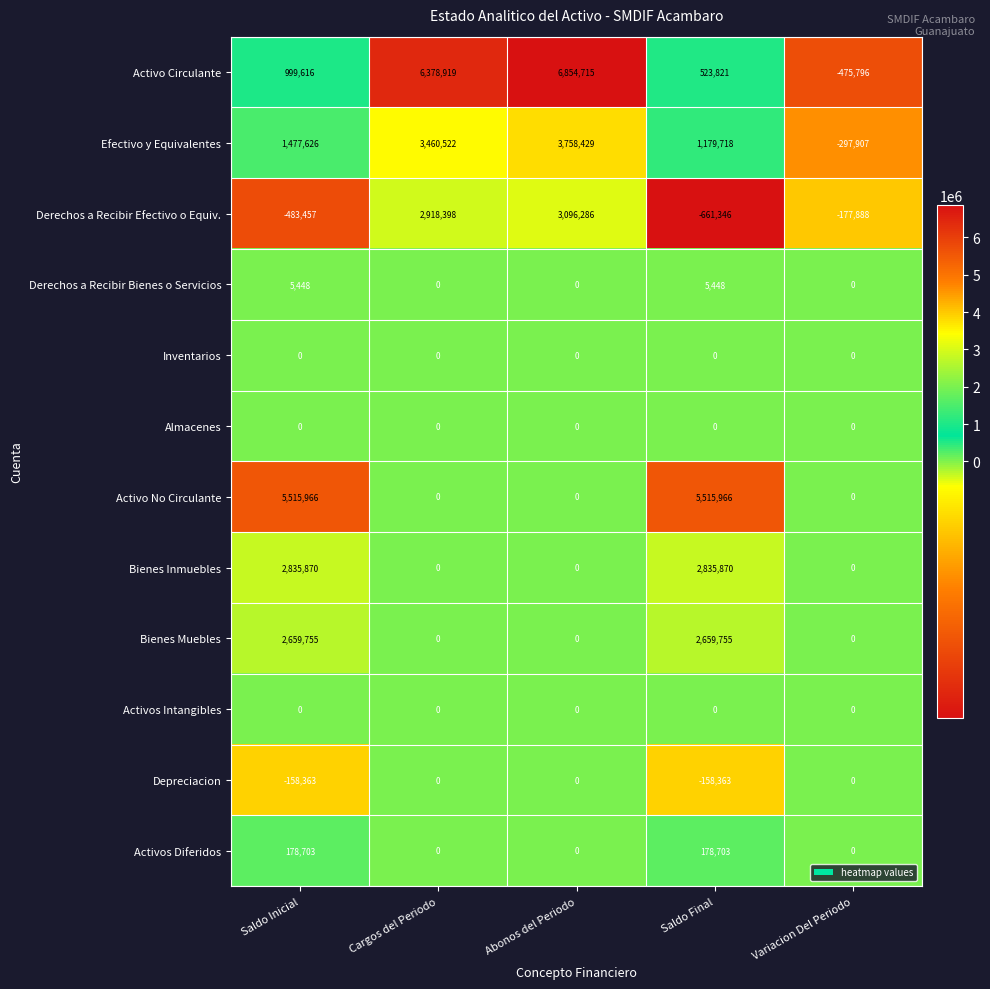

At how many categories does at least one series exceed 1080542?

4